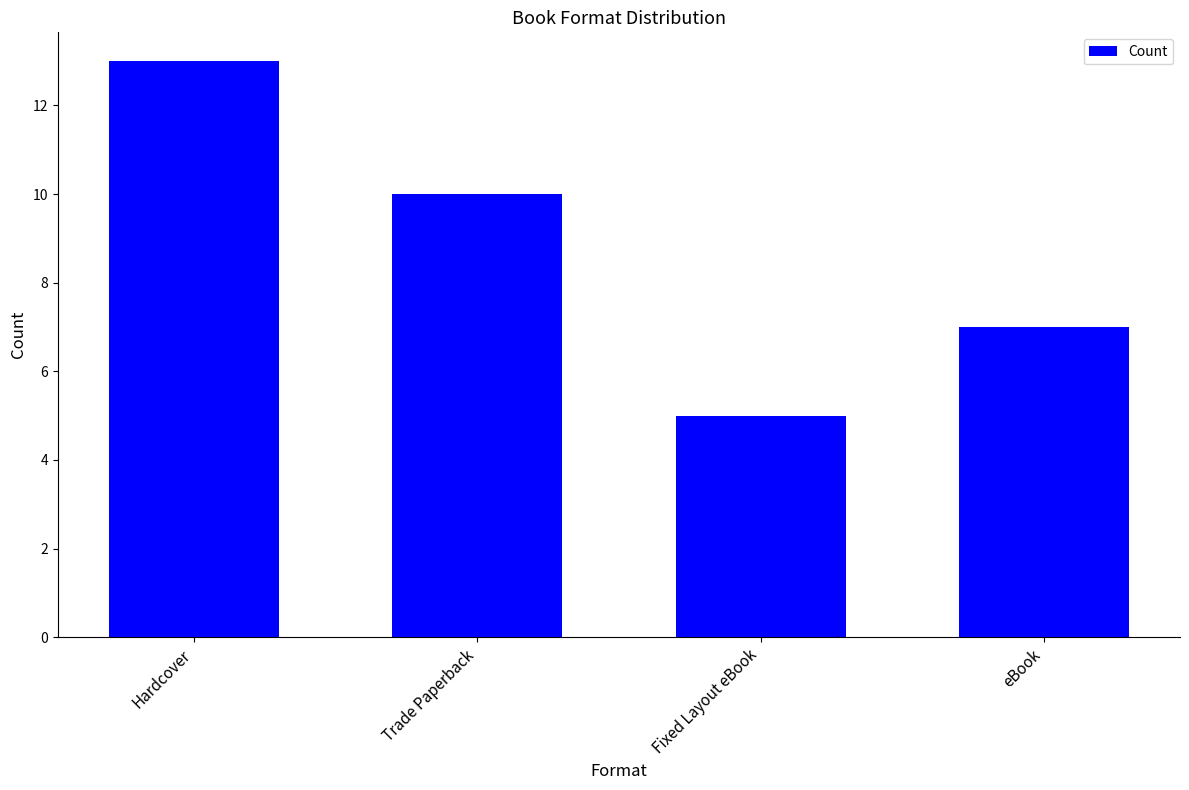

What position from the right is Fixed Layout eBook?

2